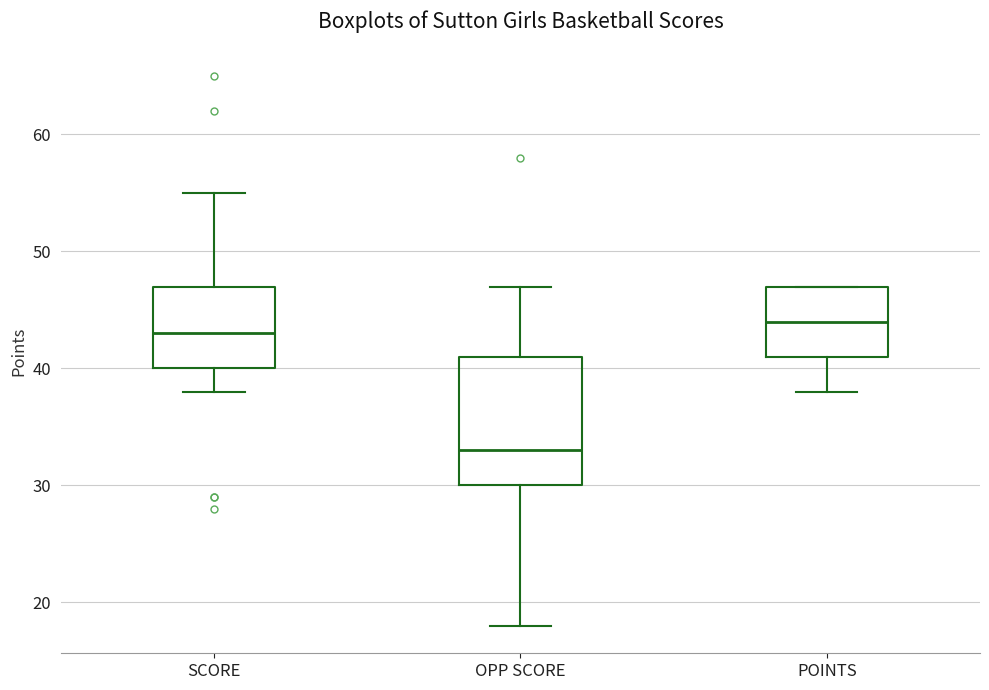

Where is the upper edge of the box for OPP SCORE on the y-axis? The values are not printed on the chart, so give them approximately, as read against the axis.

41